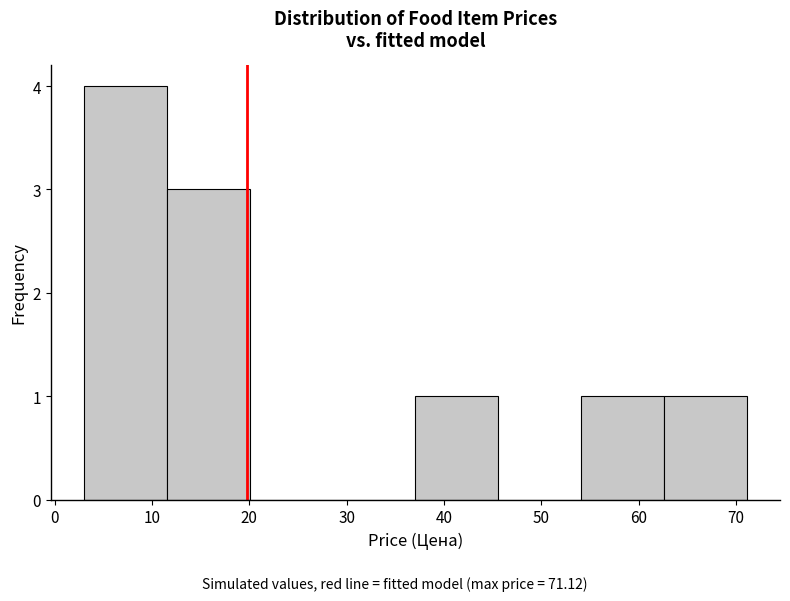

Reading left to right, transcribe this chart: for each bar, give the range it covers on the x-axis and its height. Neither the bar edges nor the heights are printed on the chart, so give them approximately, as read against the axes.

3 to 12: 4
12 to 20: 3
20 to 29: 0
29 to 37: 0
37 to 46: 1
46 to 54: 0
54 to 63: 1
63 to 71: 1